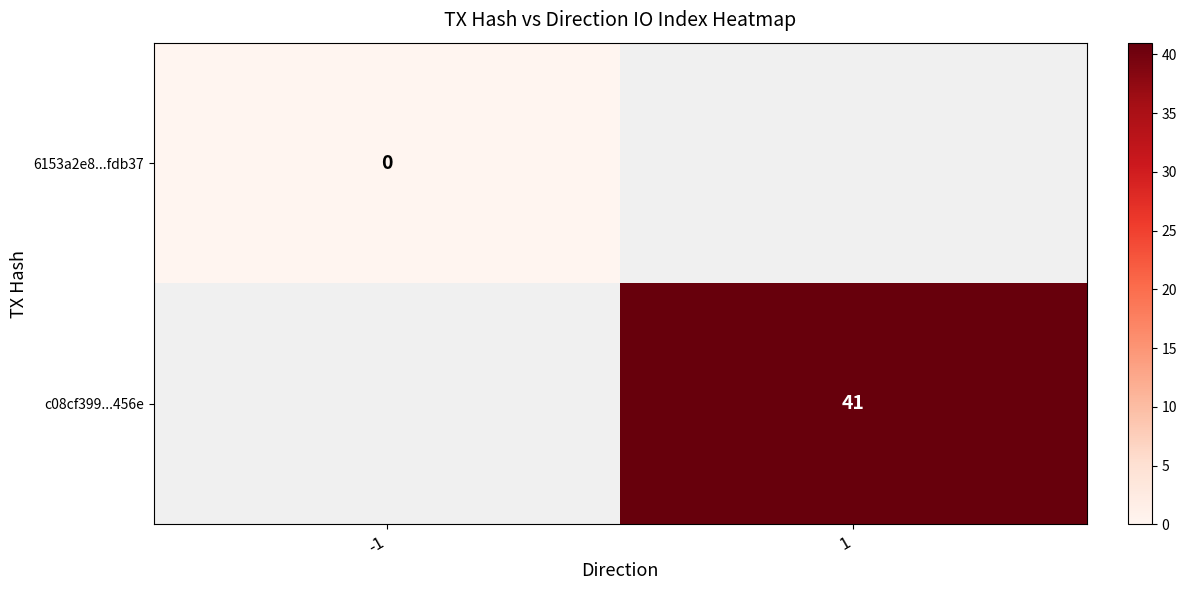

The c08cf399...456e series shows 41 at 1. True or false?

True